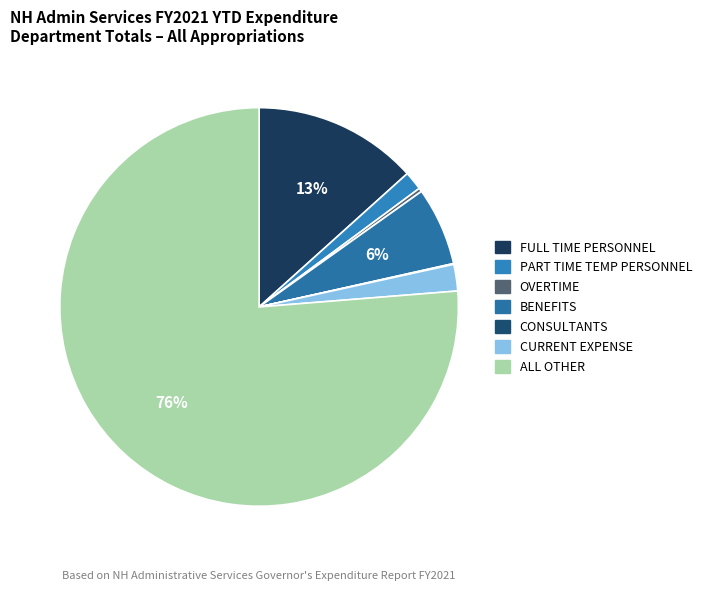

Count the number of slices in the pie.

7